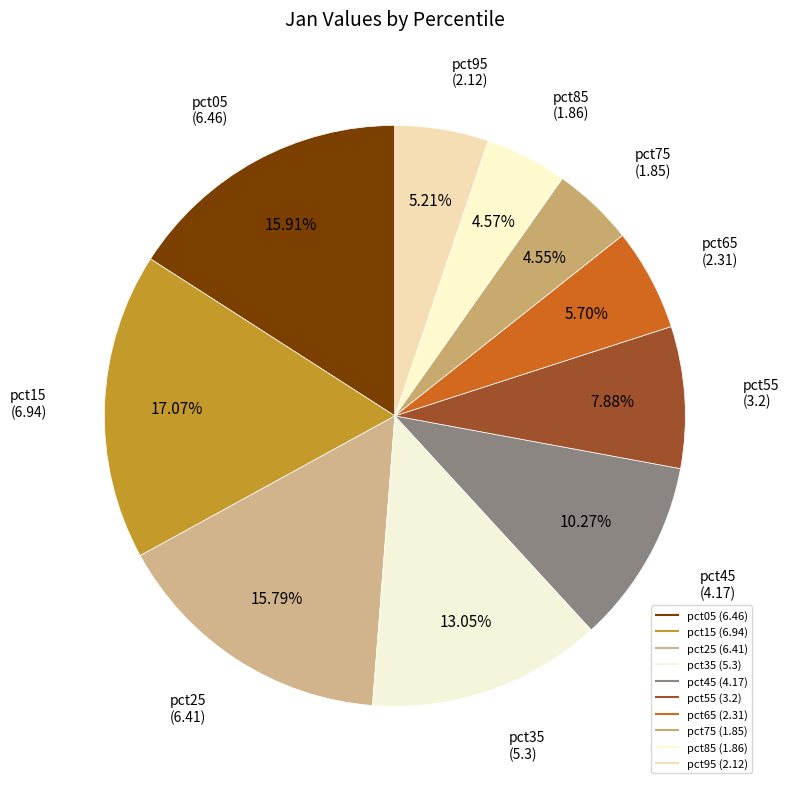

What percentage is NOT represented by pct75?

95.4%